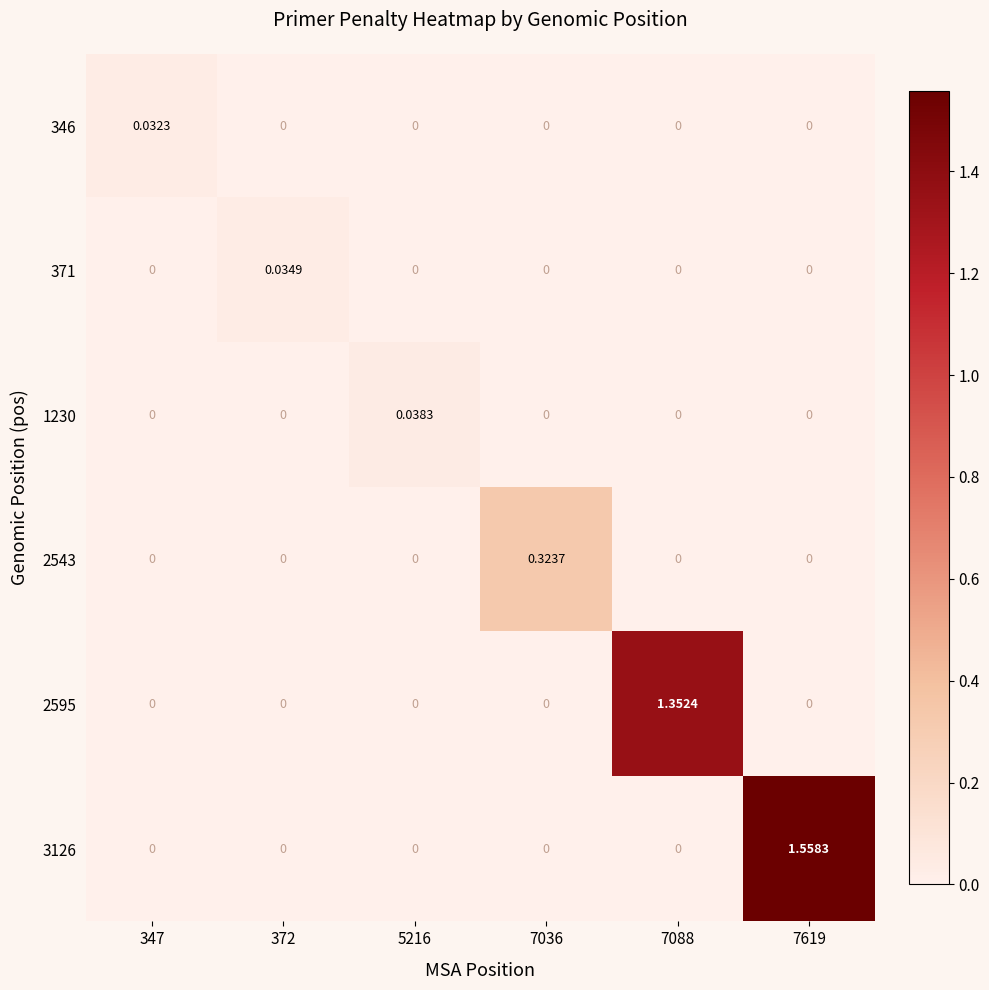

How many distinct data groups are displayed?

6